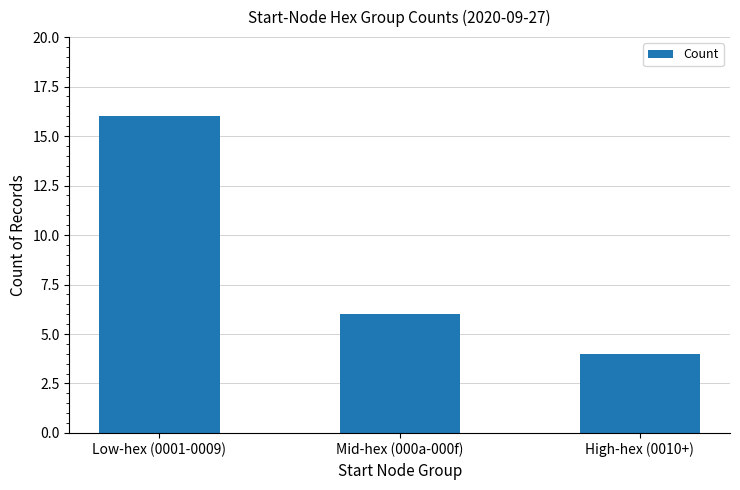

Are the bars horizontal?

No